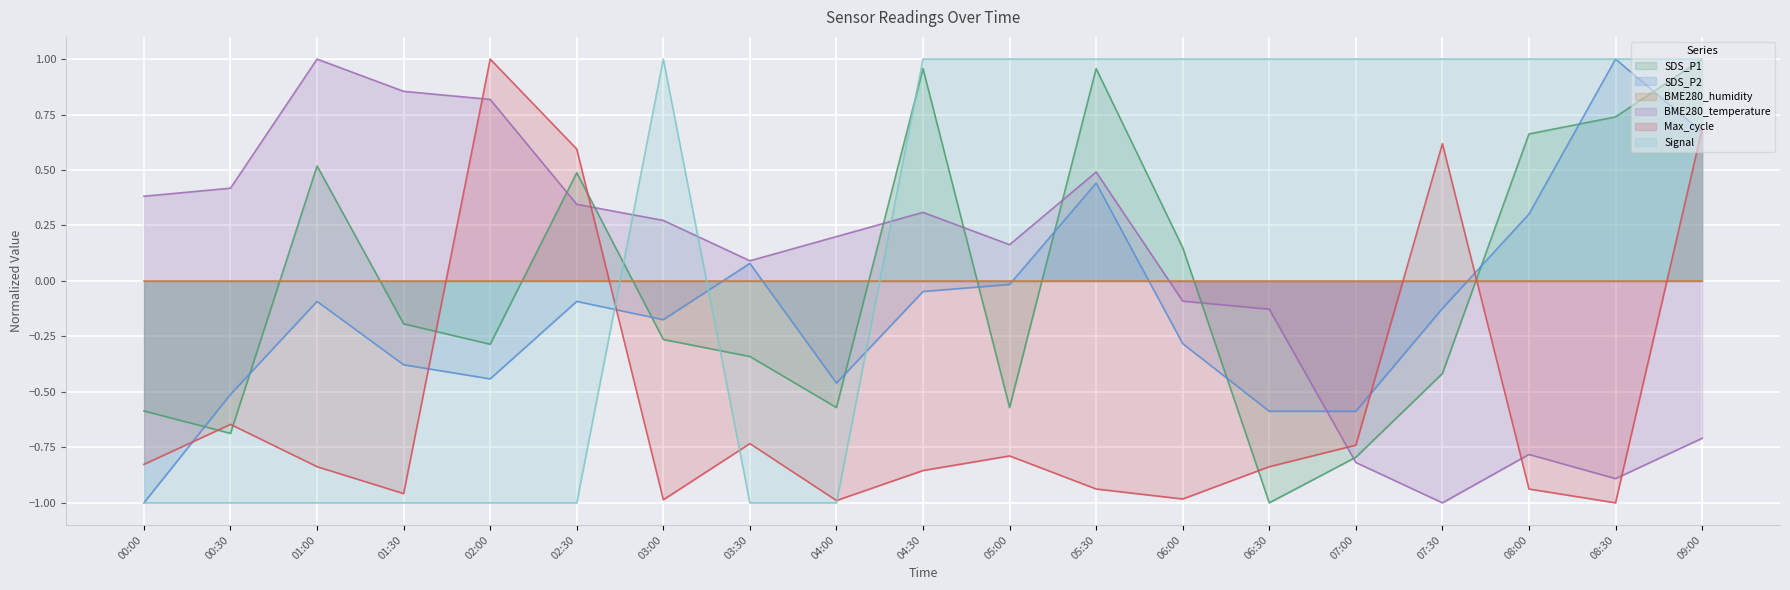

What is the label of the 14th point from the left?

06:30